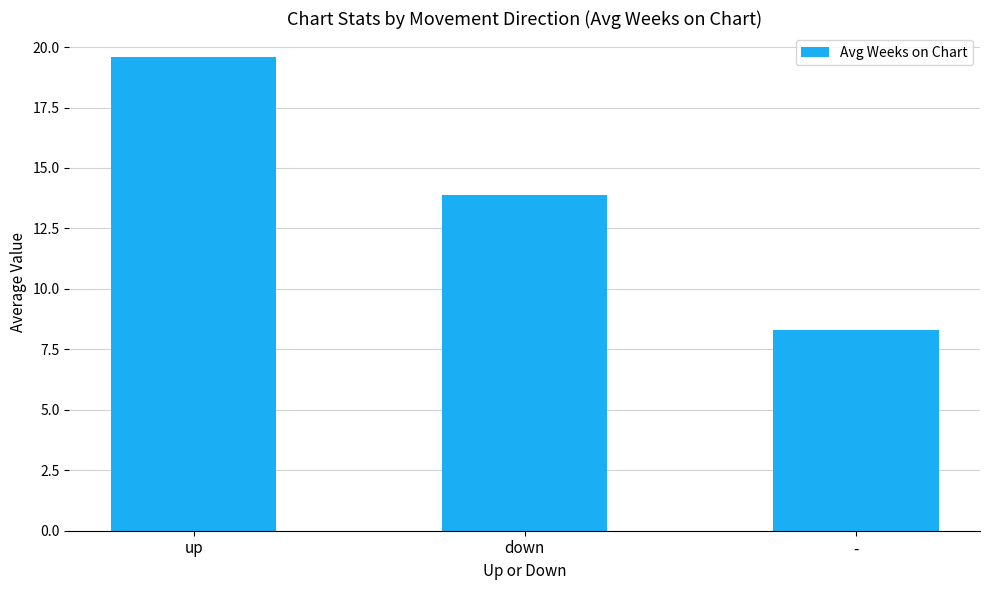

Which category has the highest value across all series?

up